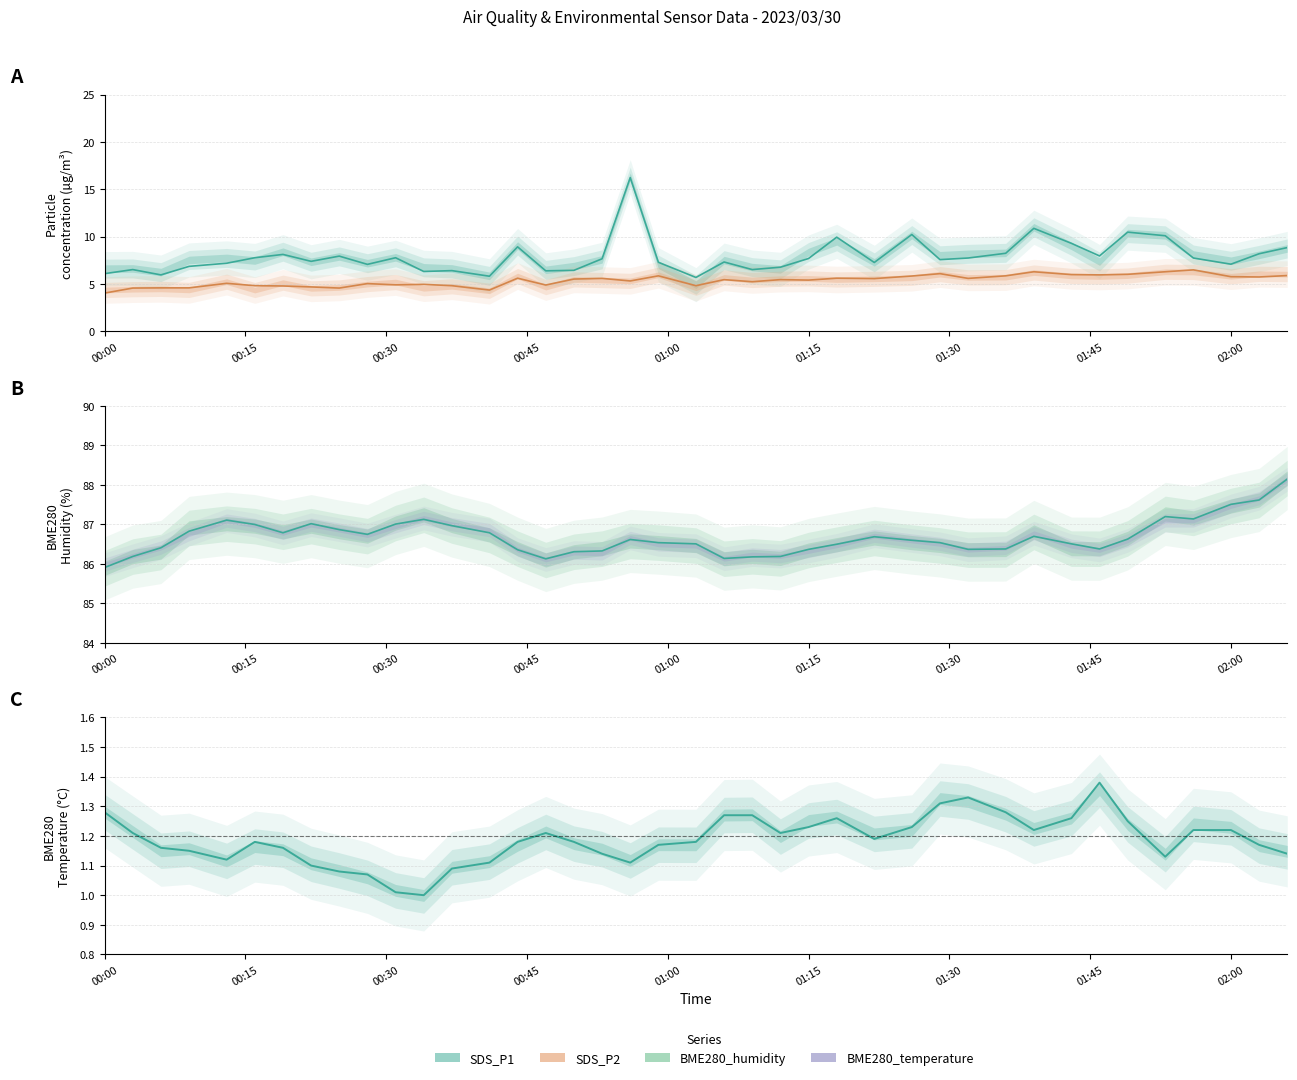

What is the difference between the maximum and second lowest values in the BME280_humidity series?

2.0